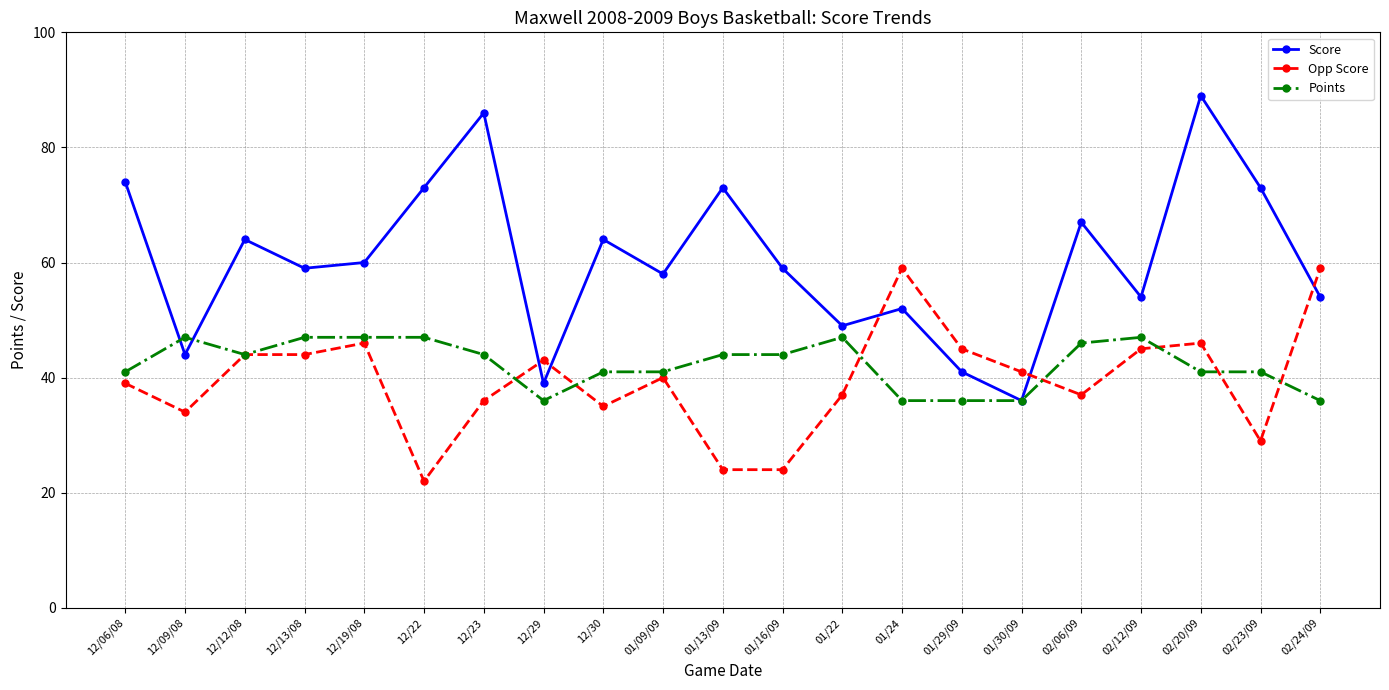

Reading left to right, extract all data points from this chart.

Score: 12/06/08=74	12/09/08=44	12/12/08=64	12/13/08=59	12/19/08=60	12/22=73	12/23=86	12/29=39	12/30=64	01/09/09=58	01/13/09=73	01/16/09=59	01/22=49	01/24=52	01/29/09=41	01/30/09=36	02/06/09=67	02/12/09=54	02/20/09=89	02/23/09=73	02/24/09=54
Opp Score: 12/06/08=39	12/09/08=34	12/12/08=44	12/13/08=44	12/19/08=46	12/22=22	12/23=36	12/29=43	12/30=35	01/09/09=40	01/13/09=24	01/16/09=24	01/22=37	01/24=59	01/29/09=45	01/30/09=41	02/06/09=37	02/12/09=45	02/20/09=46	02/23/09=29	02/24/09=59
Points: 12/06/08=41	12/09/08=47	12/12/08=44	12/13/08=47	12/19/08=47	12/22=47	12/23=44	12/29=36	12/30=41	01/09/09=41	01/13/09=44	01/16/09=44	01/22=47	01/24=36	01/29/09=36	01/30/09=36	02/06/09=46	02/12/09=47	02/20/09=41	02/23/09=41	02/24/09=36